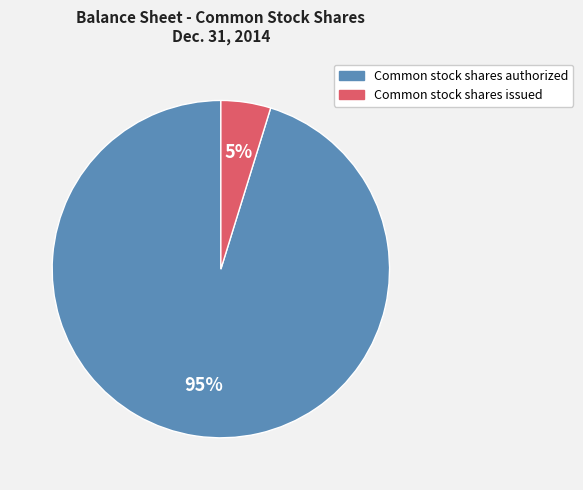

What is the largest slice in the pie chart?

Common stock shares authorized